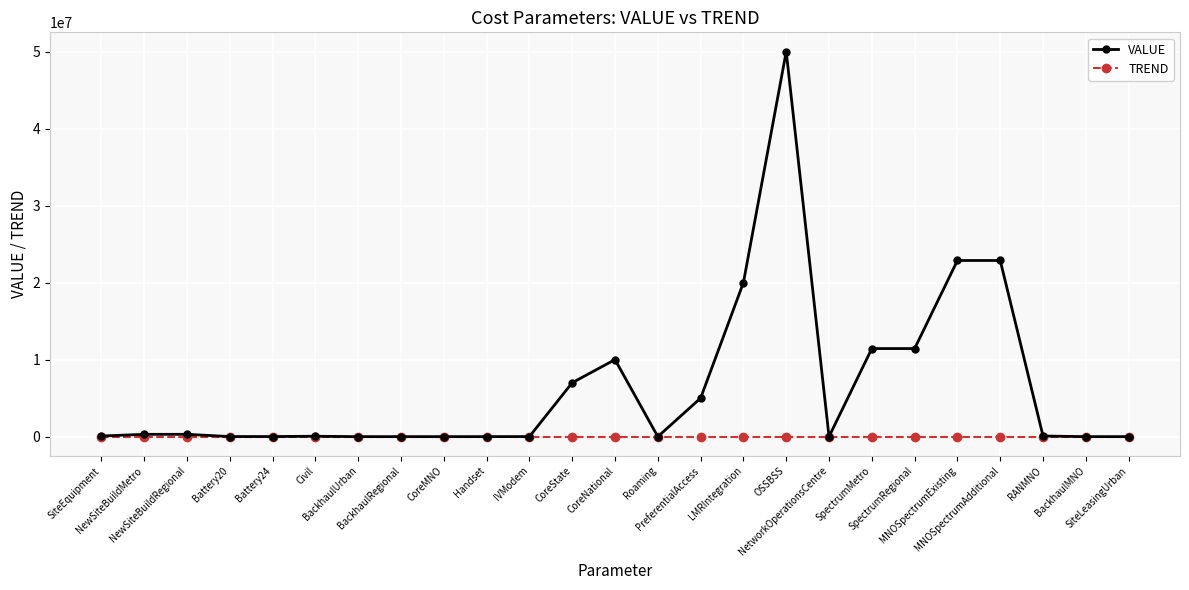

How many data points in VALUE are less than 80000?

12